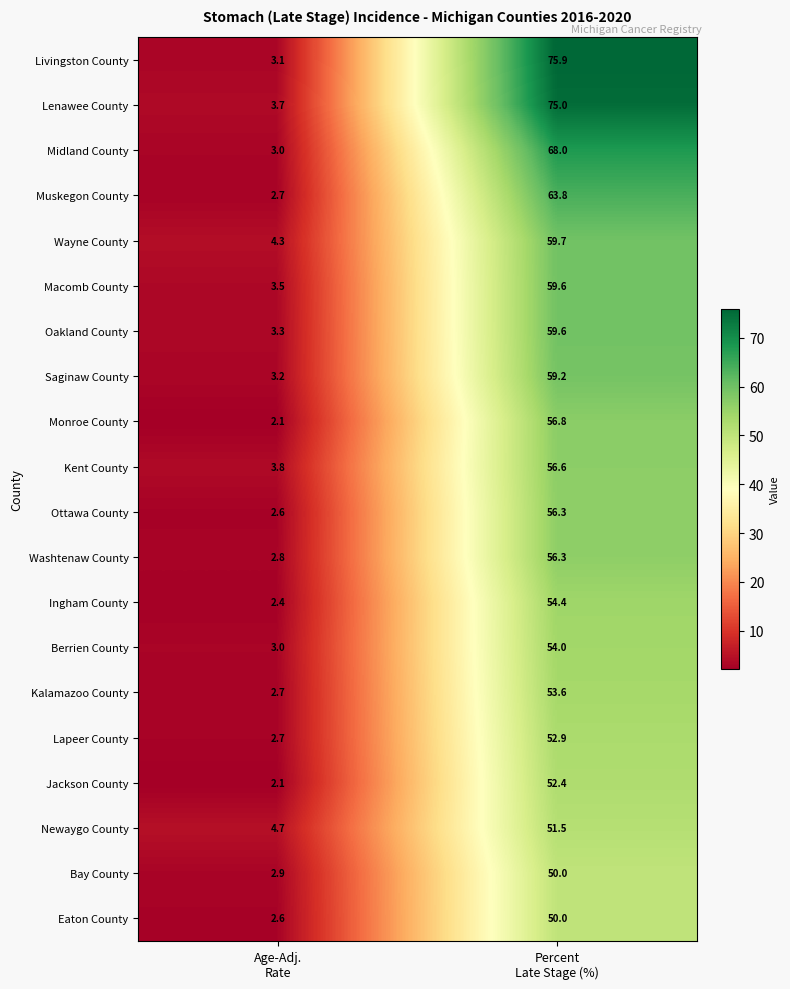

How many values in the Oakland County series exceed 59?

1